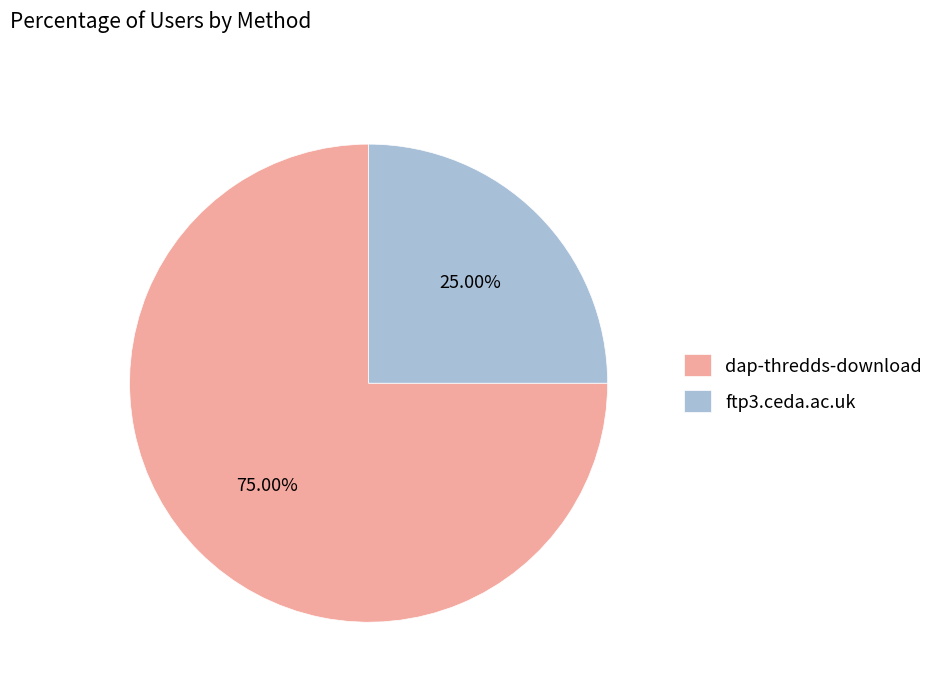

Which category has the biggest portion of the pie?

dap-thredds-download